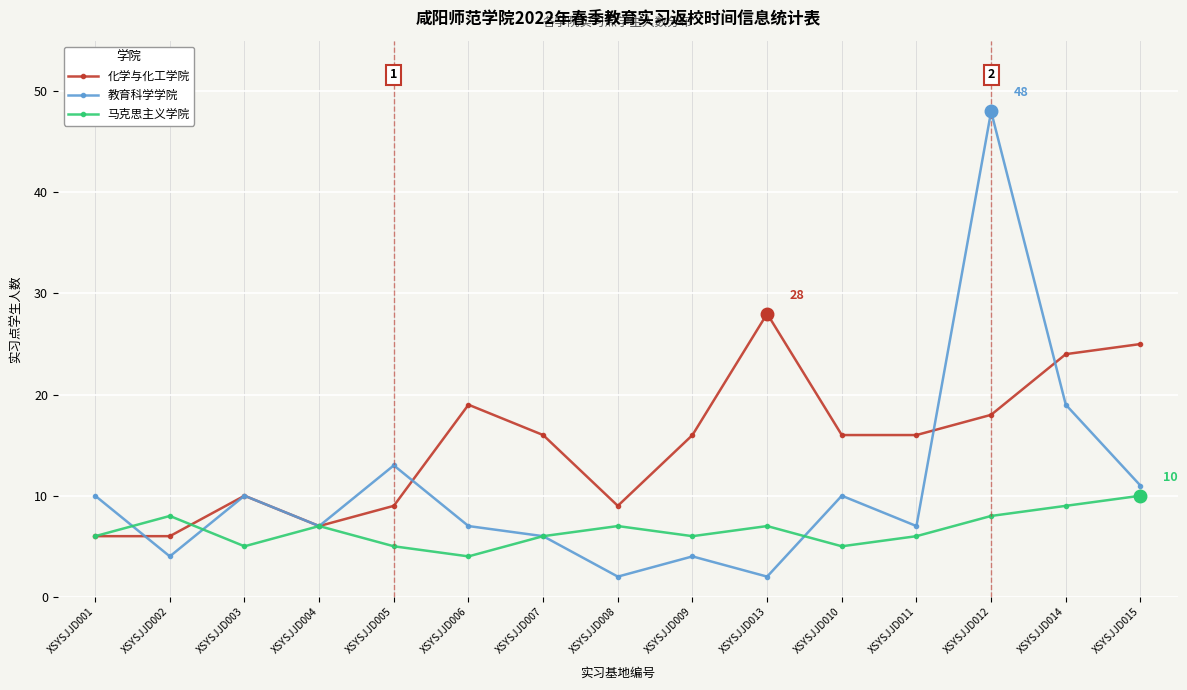

At which category does 教育科学学院 reach its first local valley?

XSYSJJD002